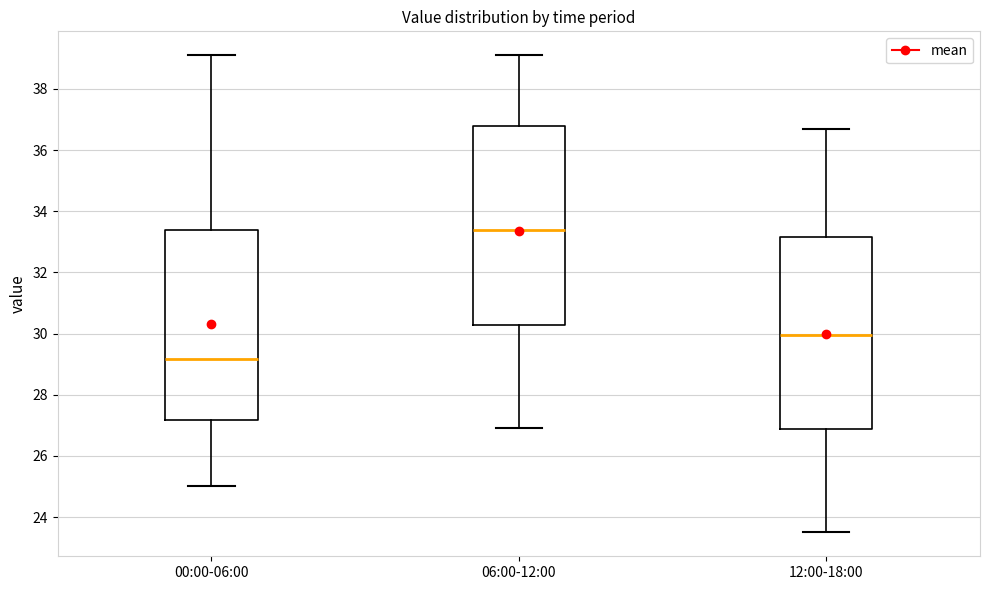

Where does the lower whisker of the box for 12:00-18:00 end on the y-axis? The values are not printed on the chart, so give them approximately, as read against the axis.

23.6